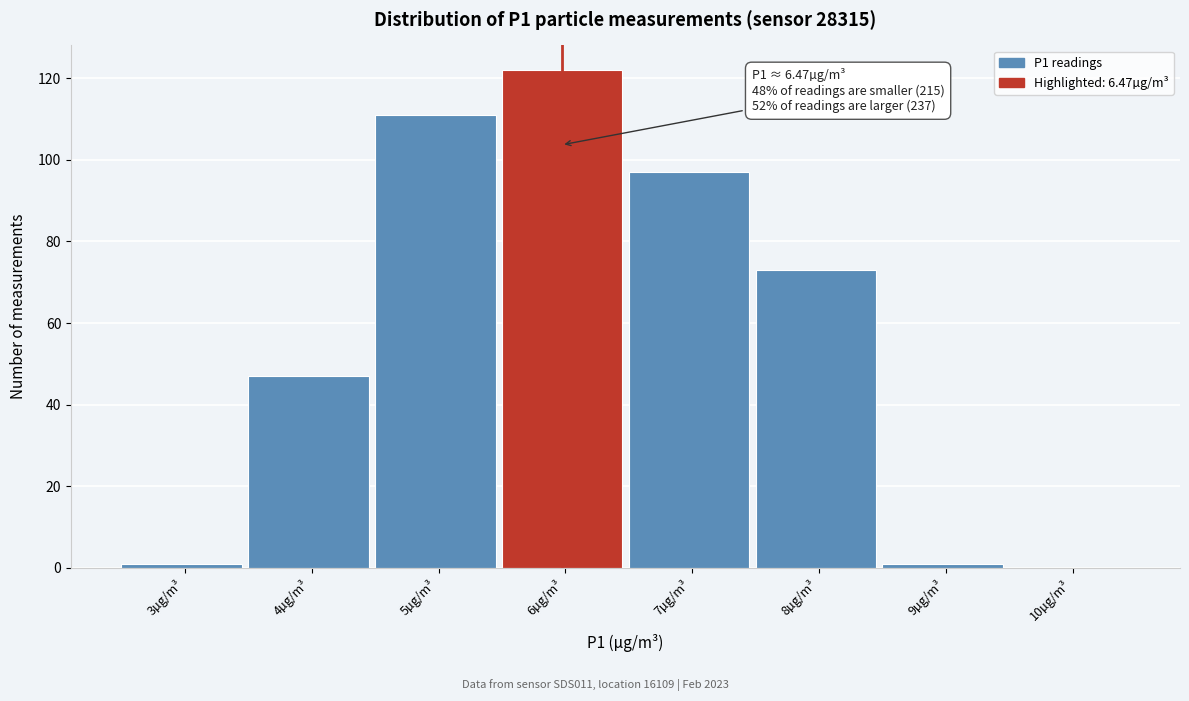

Reading left to right, what are all the values shown in this chart?

3µg/m³=1	4µg/m³=47	5µg/m³=111	6µg/m³=122	7µg/m³=97	8µg/m³=73	9µg/m³=1	10µg/m³=0